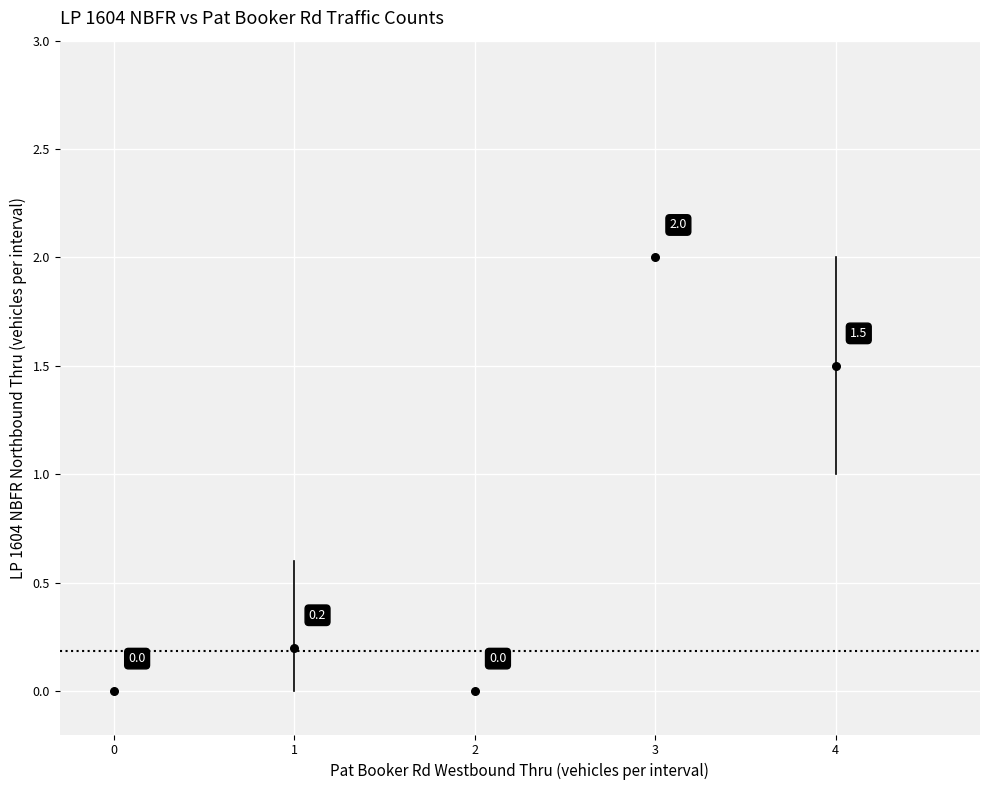

What Y value in the scatter plot is closest to 1?

1.5